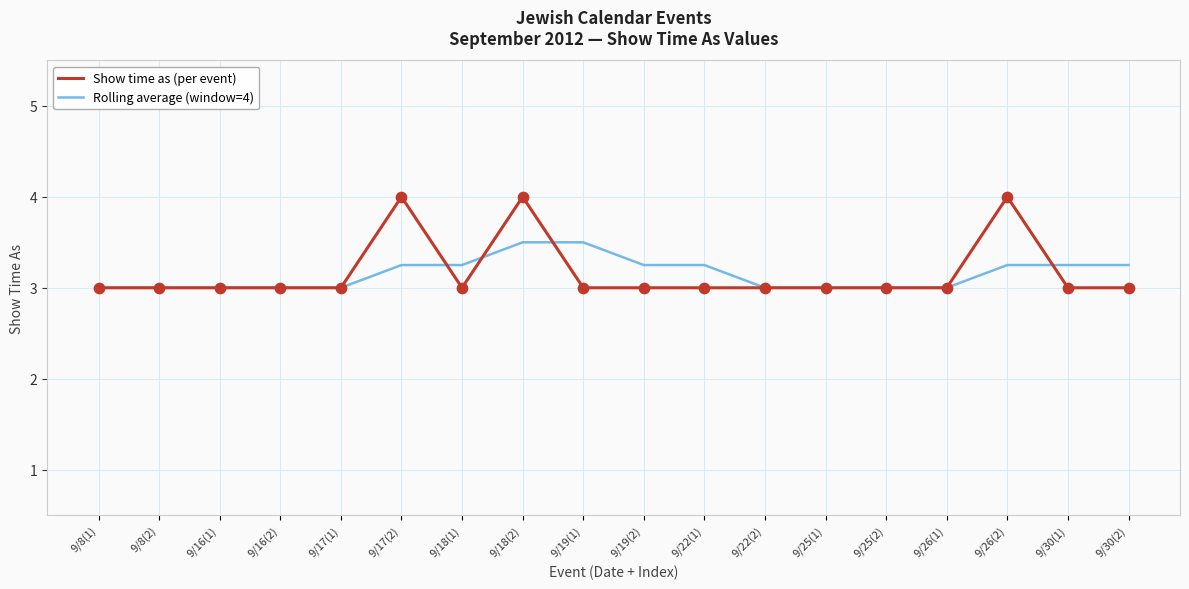

At which category is the sum across all series the highest?

9/18(2)